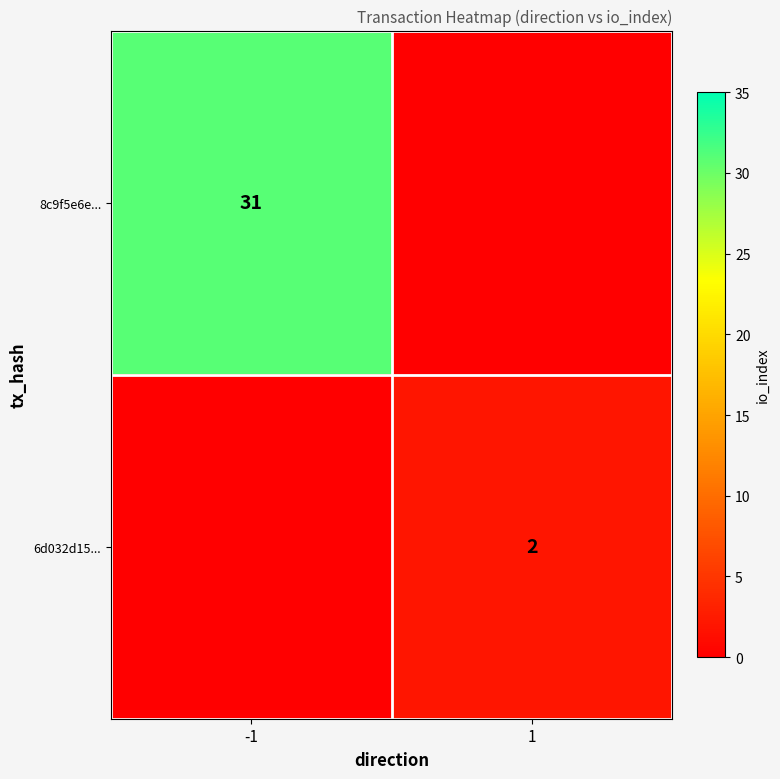

The 8c9f5e6e... series shows 31 at -1. True or false?

True